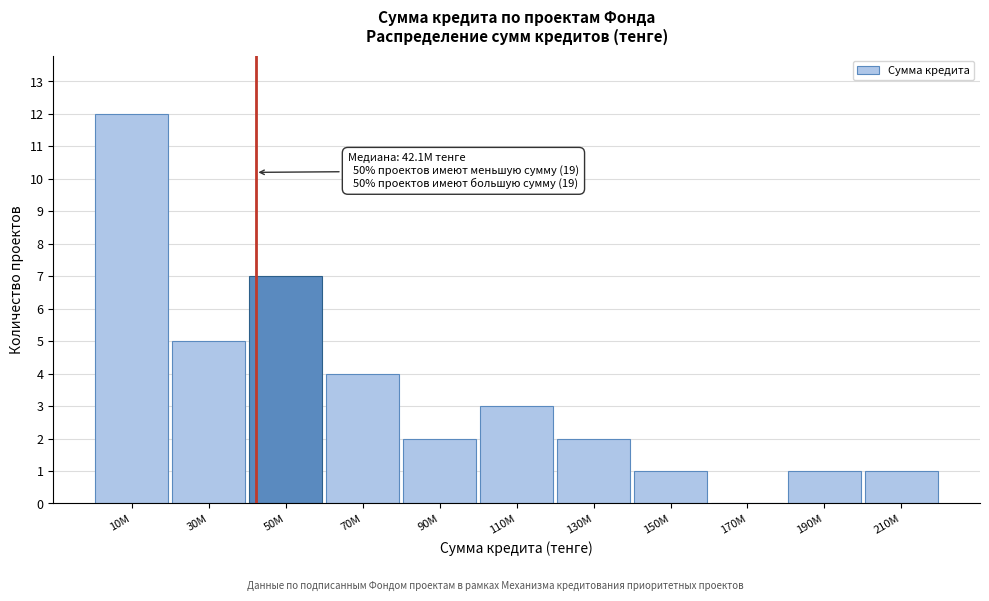

Reading left to right, extract all data points from this chart.

10M=12	30M=5	50M=7	70M=4	90M=2	110M=3	130M=2	150M=1	170M=0	190M=1	210M=1